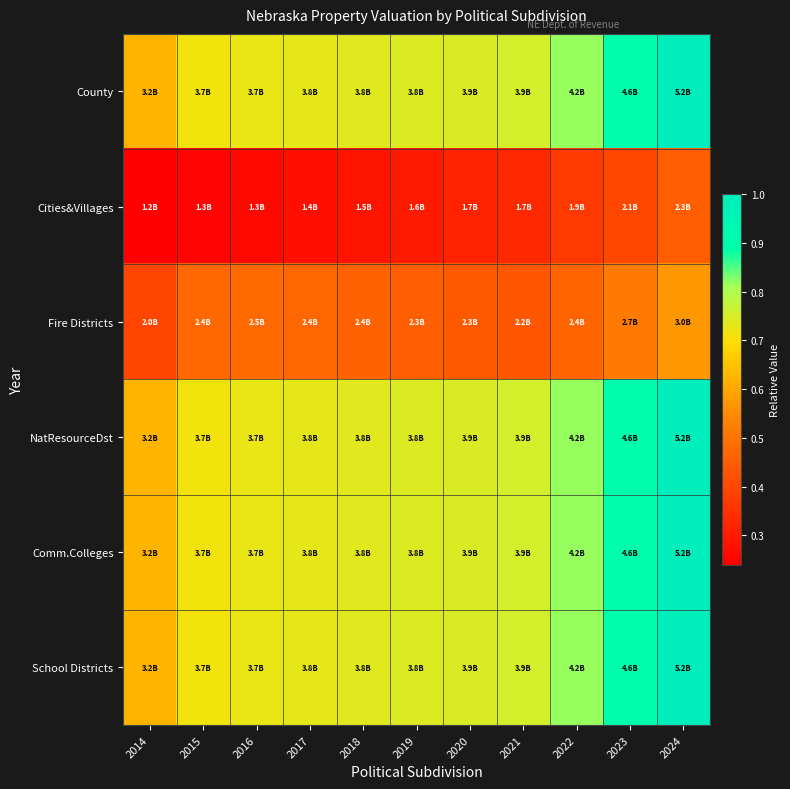

What is the maximum value shown in the chart?

1.0